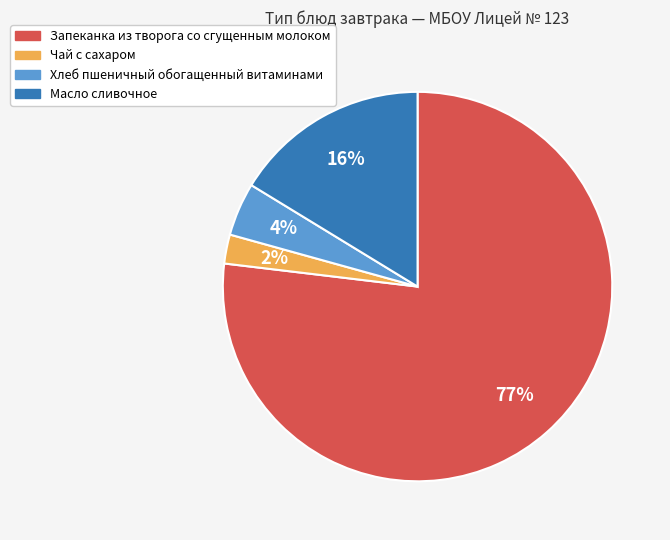

Is there a majority slice in this chart?

Yes